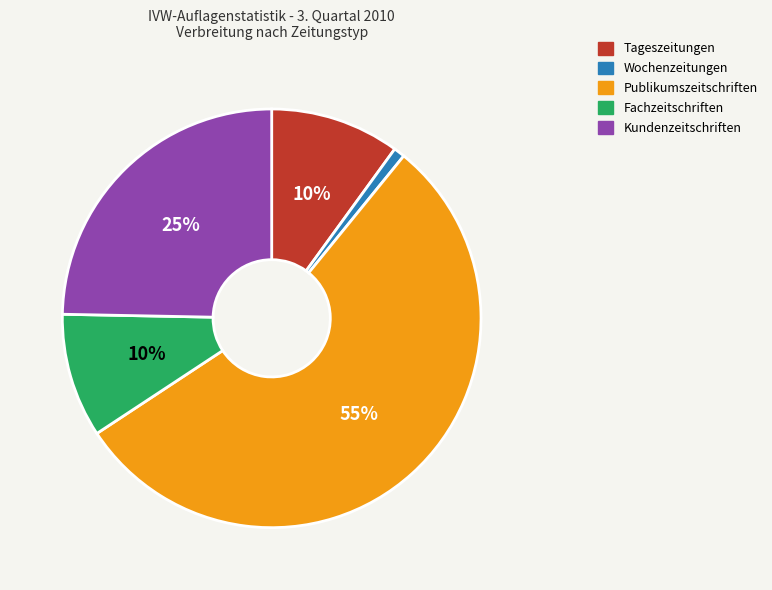

Is it true that Wochenzeitungen is 1% of the pie?

True